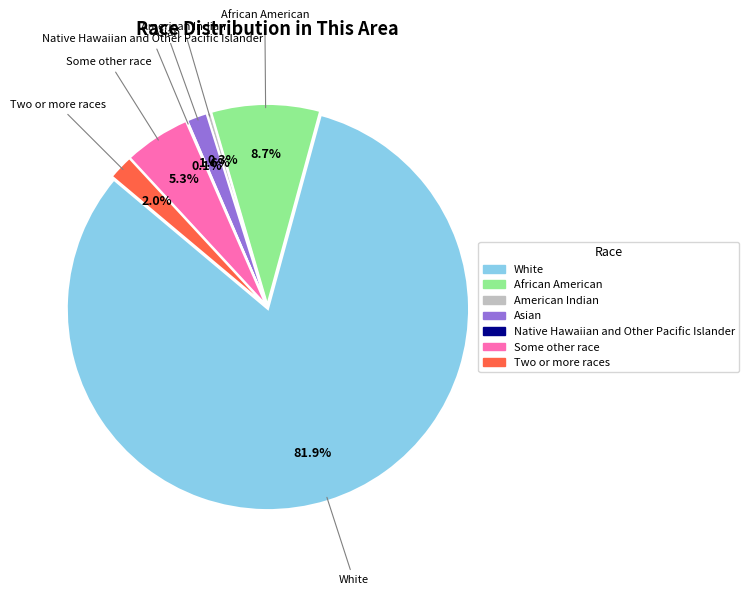

Which category accounts for the majority?

White